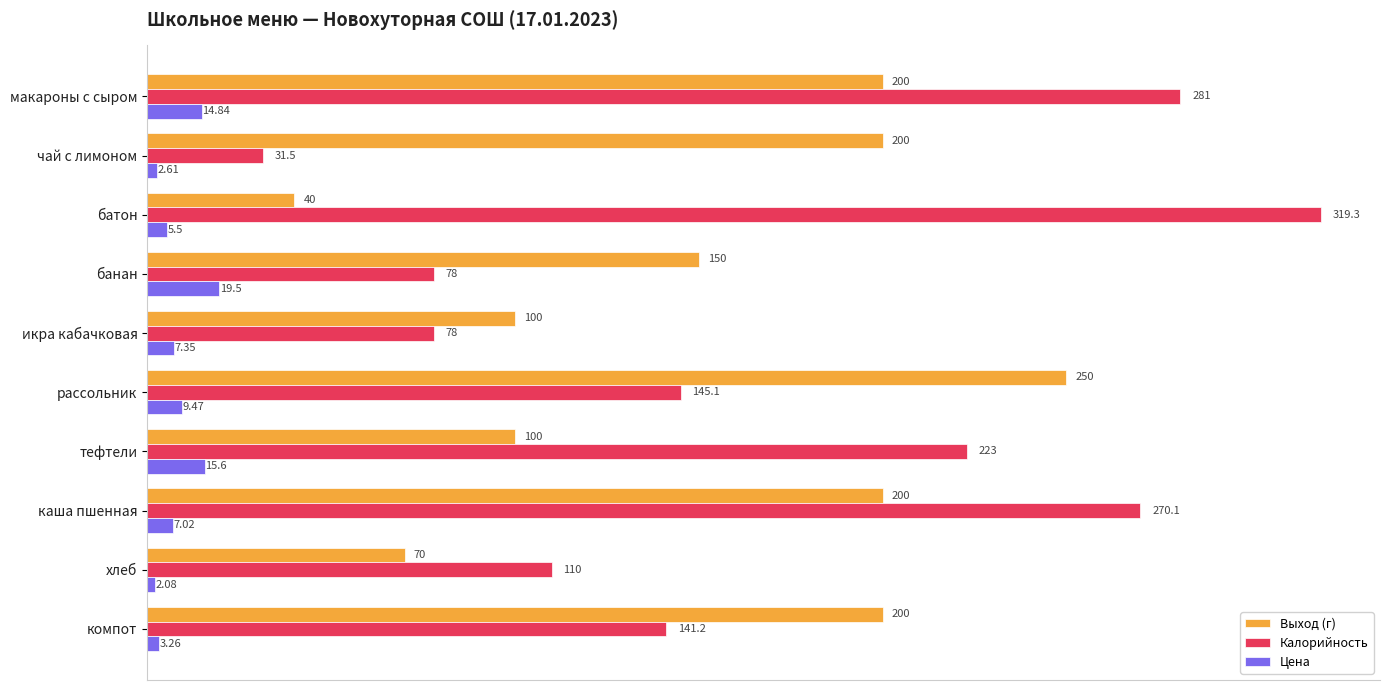

At how many categories does at least one series exceed 237?

4